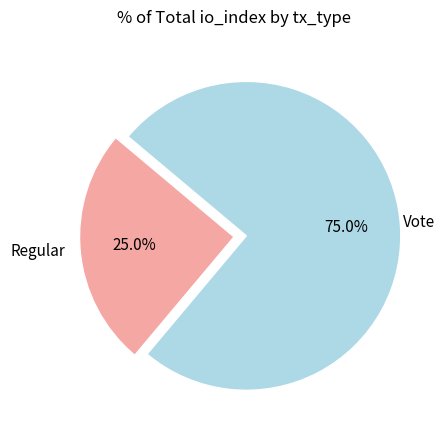

Combined, what portion of the pie is Regular and Vote?

100.0%